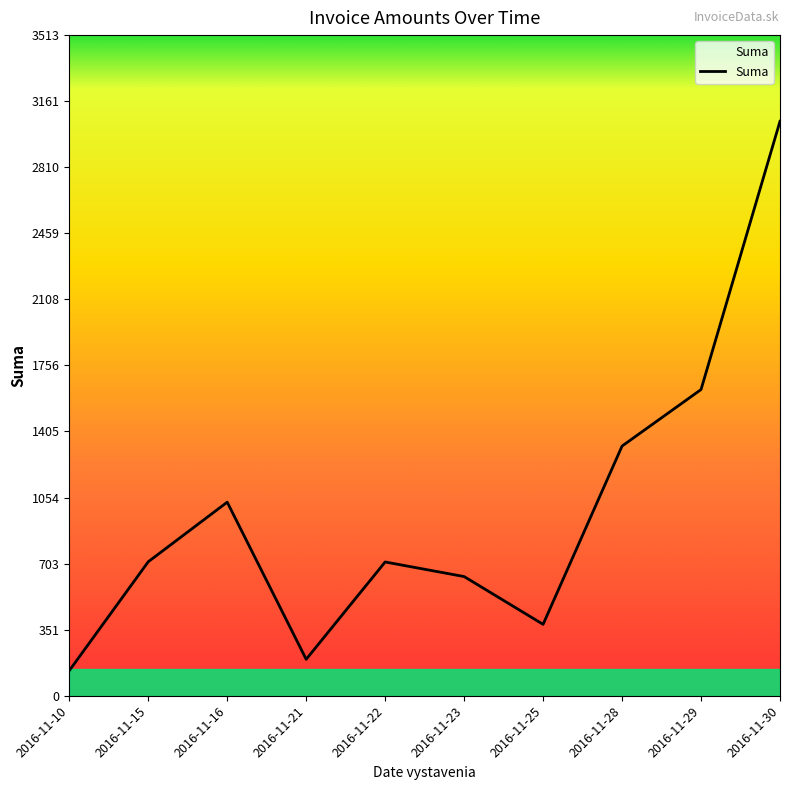

At which category does the data reach its first local peak?

2016-11-16